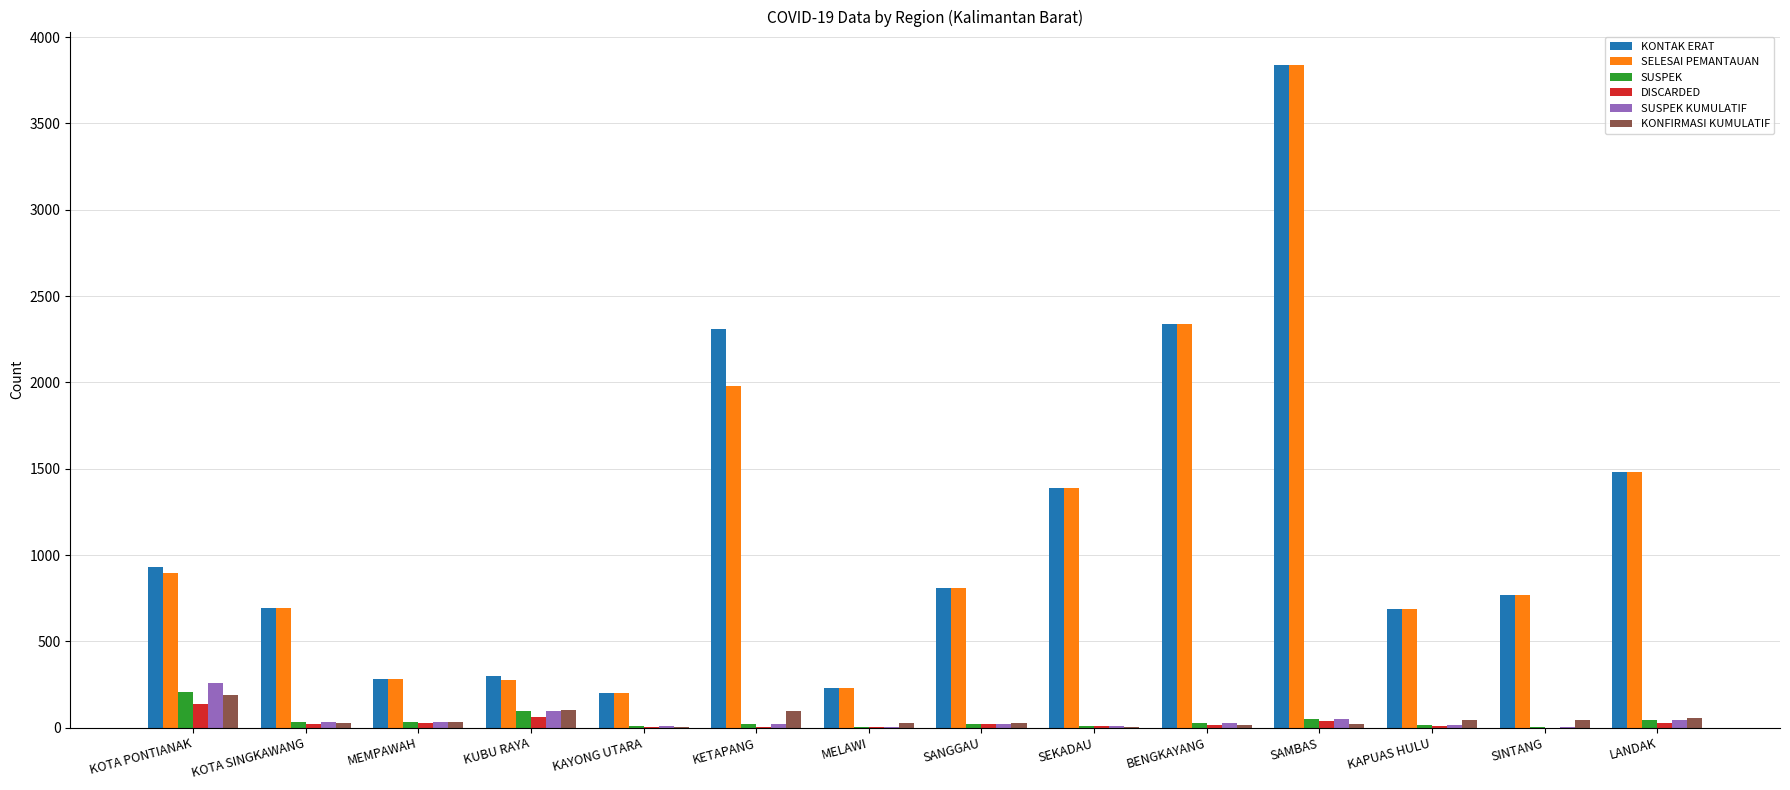

Between KOTA PONTIANAK and LANDAK, which series saw the biggest shift?

SELESAI PEMANTAUAN